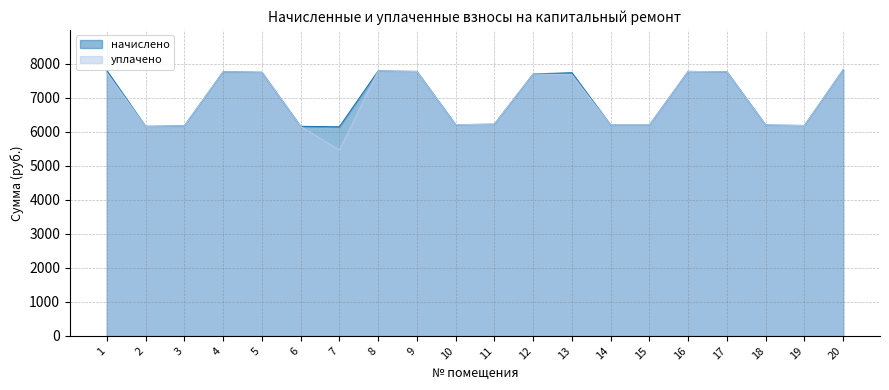

How many lines are shown in the chart?

2